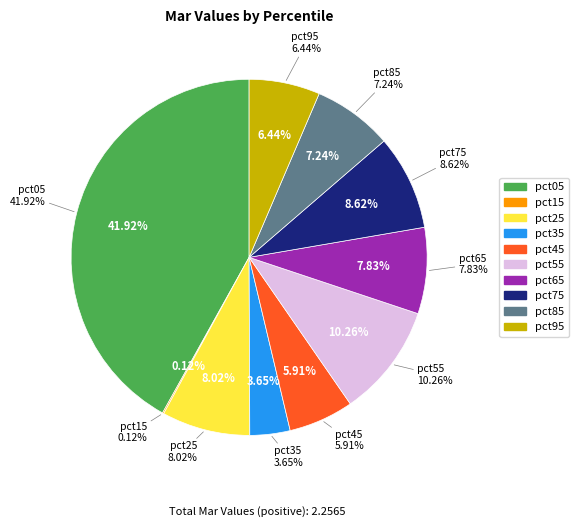

Combined, what portion of the pie is pct15 and pct95?

6.6%